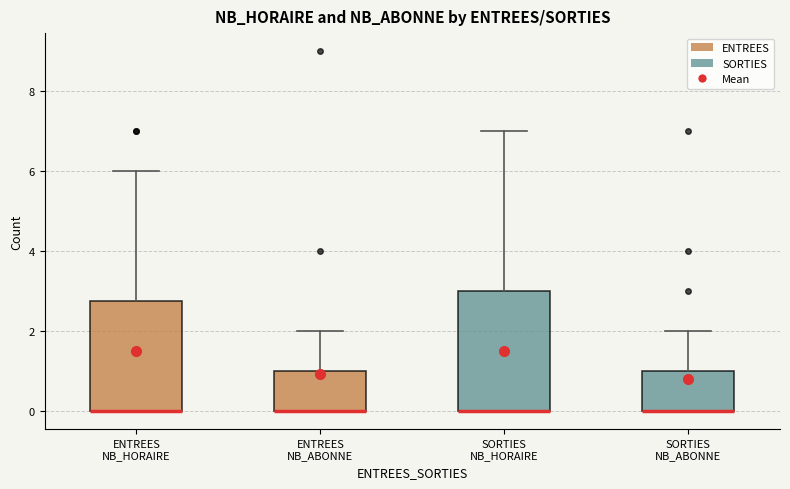

Reading left to right, transcribe this box plot: for each box, give where its median line is, the range the box spans, and where its two whiskers end, as read against the y-axis. The values are not printed on the chart, so give them approximately, as read against the axis.

ENTREES NB_HORAIRE: median 0.0 (drawn on the box's lower edge), box 0.0 to 2.8, whiskers 0.0 to 6.0
ENTREES NB_ABONNE: median 0.0 (drawn on the box's lower edge), box 0.0 to 1.0, whiskers 0.0 to 2.0
SORTIES NB_HORAIRE: median 0.0 (drawn on the box's lower edge), box 0.0 to 3.0, whiskers 0.0 to 7.0
SORTIES NB_ABONNE: median 0.0 (drawn on the box's lower edge), box 0.0 to 1.0, whiskers 0.0 to 2.0